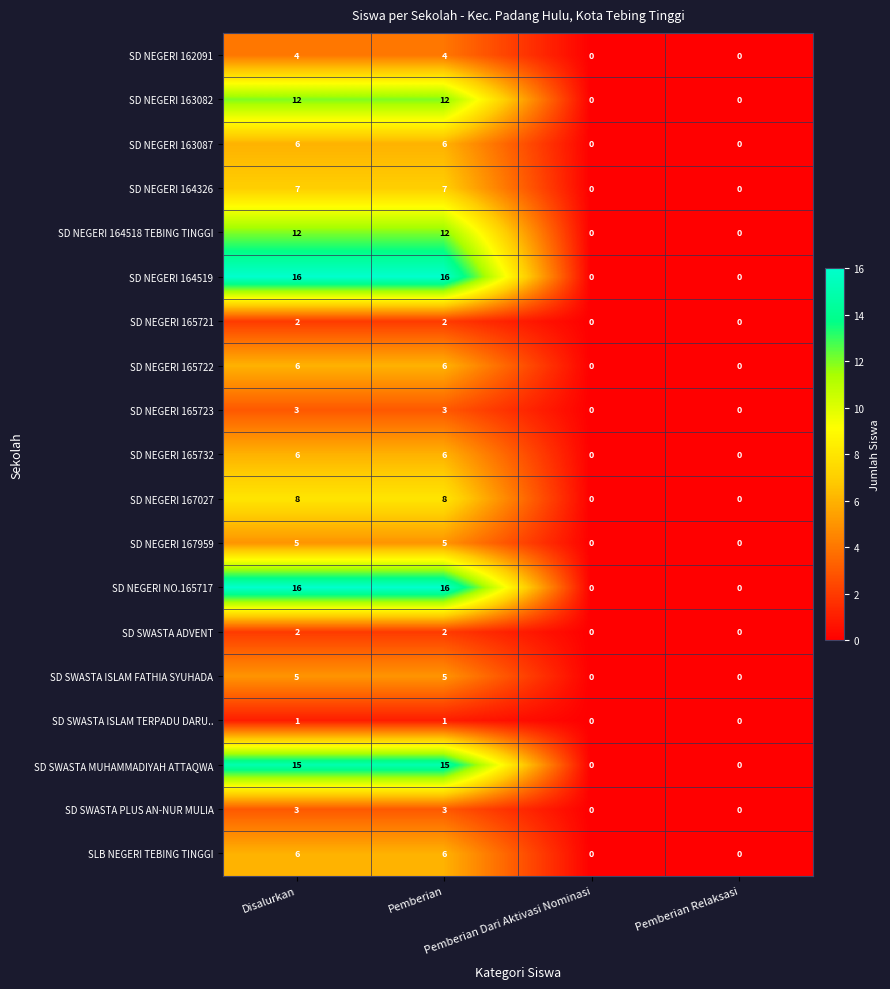

What is the average value of the SLB NEGERI TEBING TINGGI series?

3